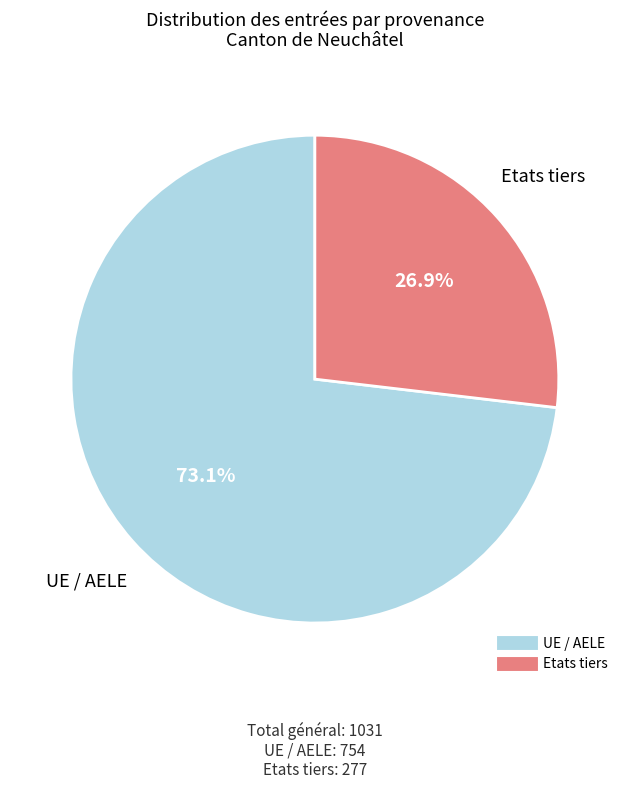

Which category has the biggest portion of the pie?

UE / AELE